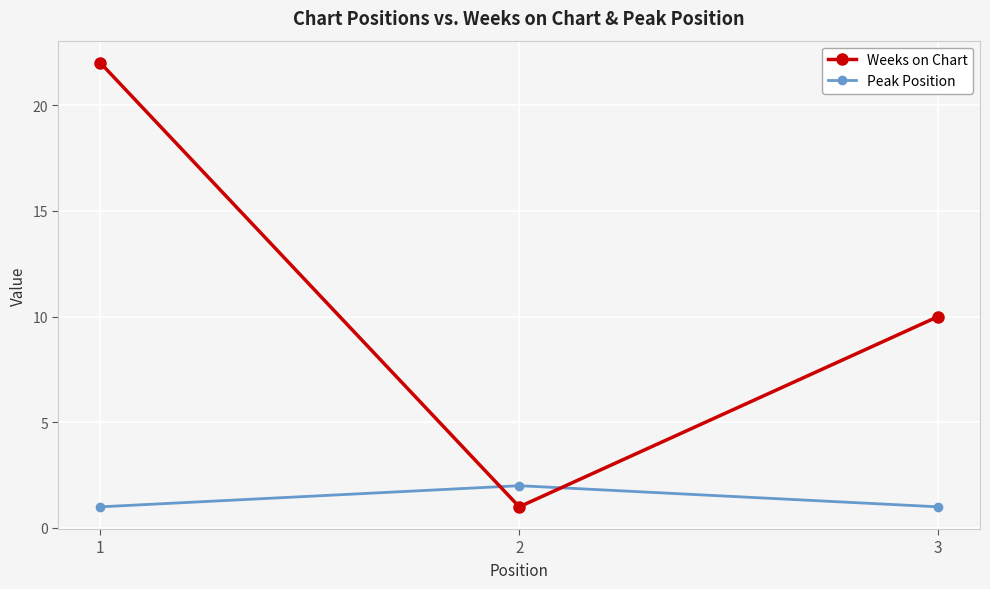

List the series in order of their peak value, lowest first.

Peak Position, Weeks on Chart